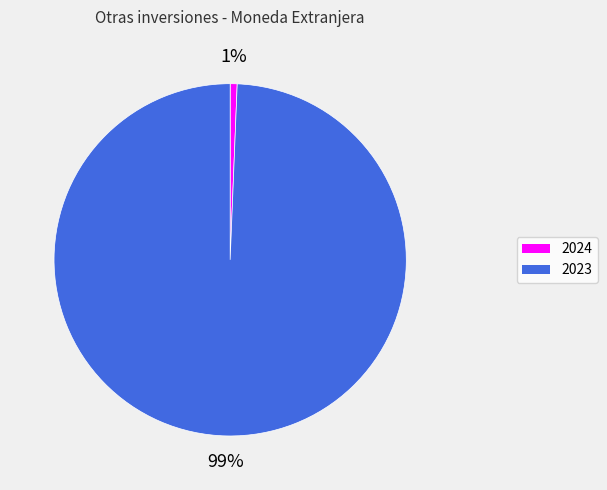

What is the smallest slice in the pie chart?

2024